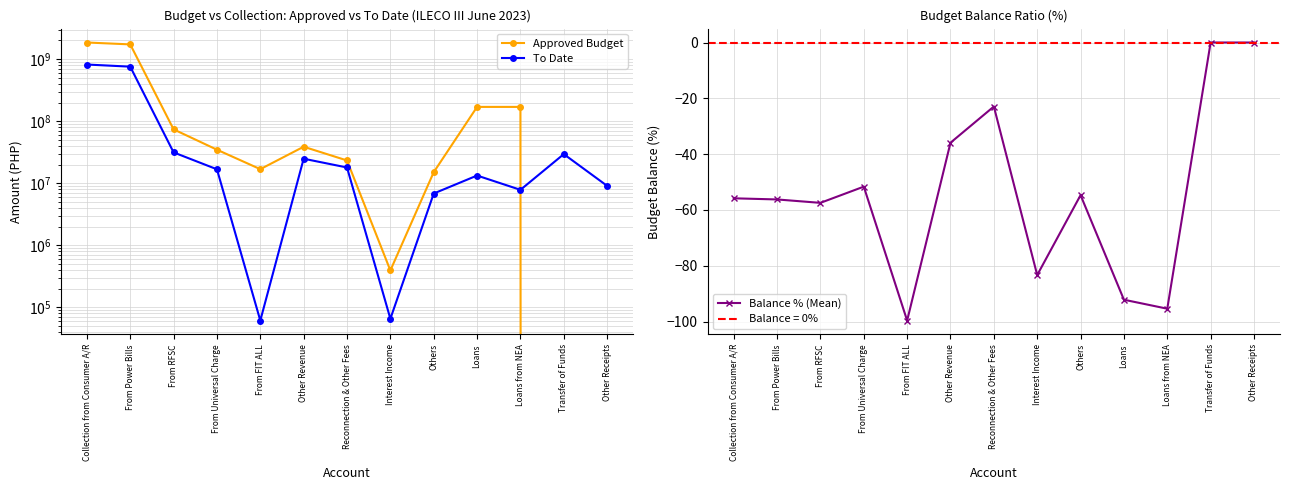

Where is the first local maximum for To Date?

Other Revenue